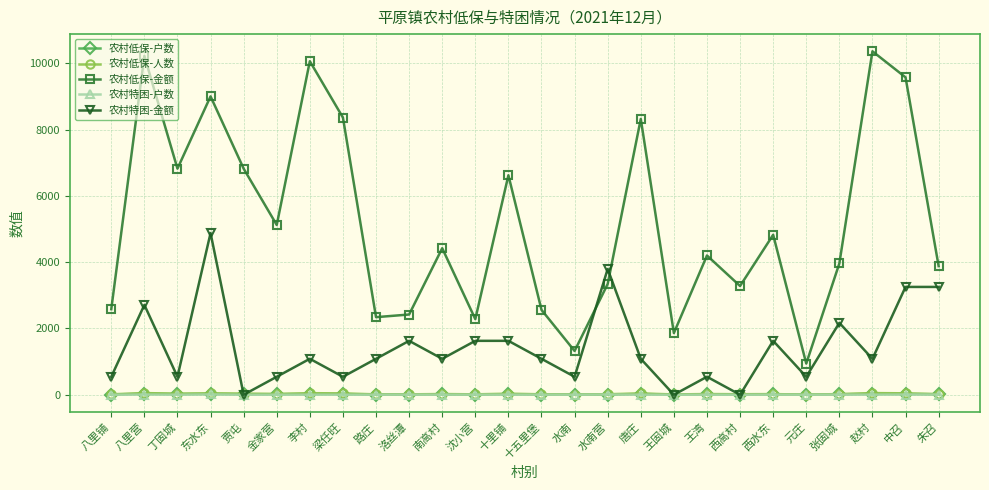

Read the 农村低保-金额 value at 八里铺, to the nearest 50.

2600